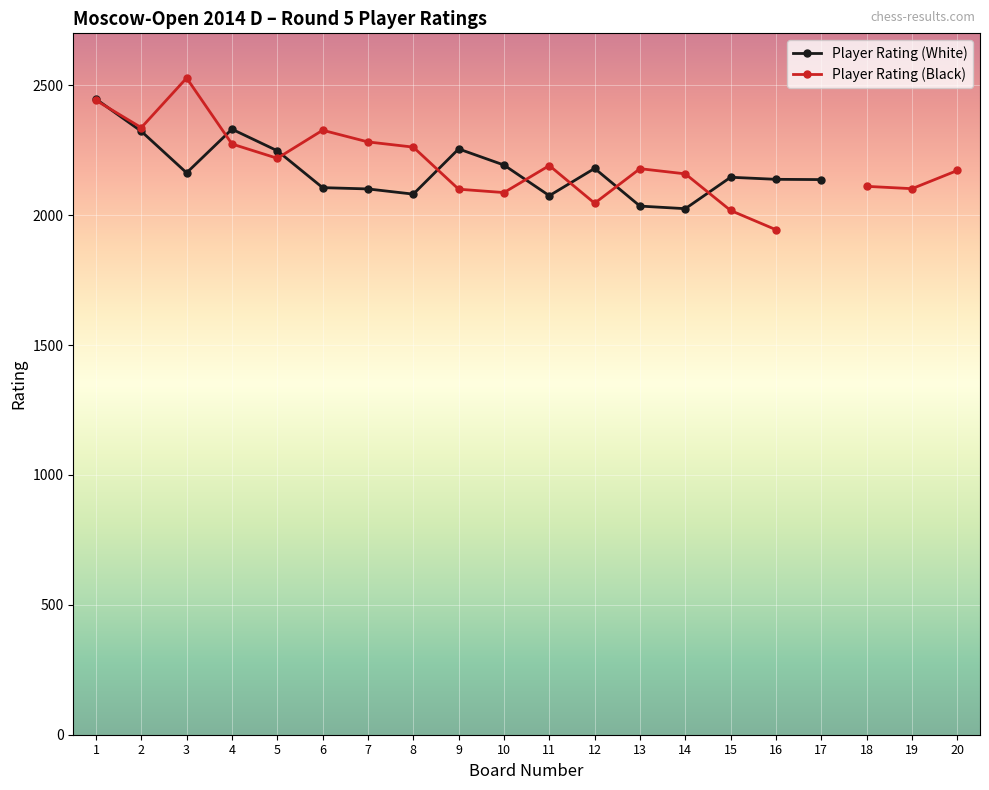

Where do Player Rating (White) and Player Rating (Black) first cross each other?

1 and 2